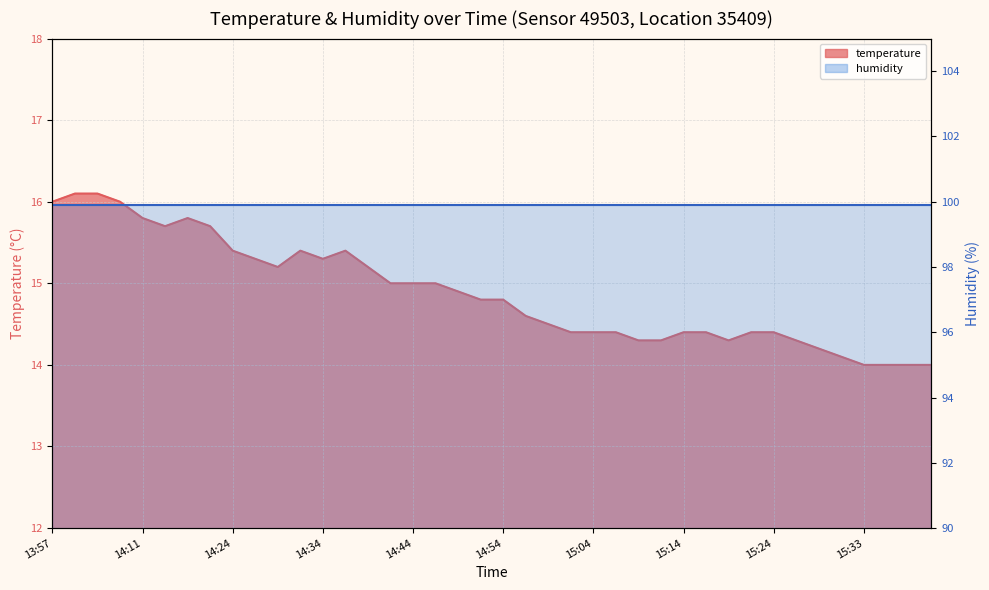

True or false: the data shows 25.4 at 14:16.

False